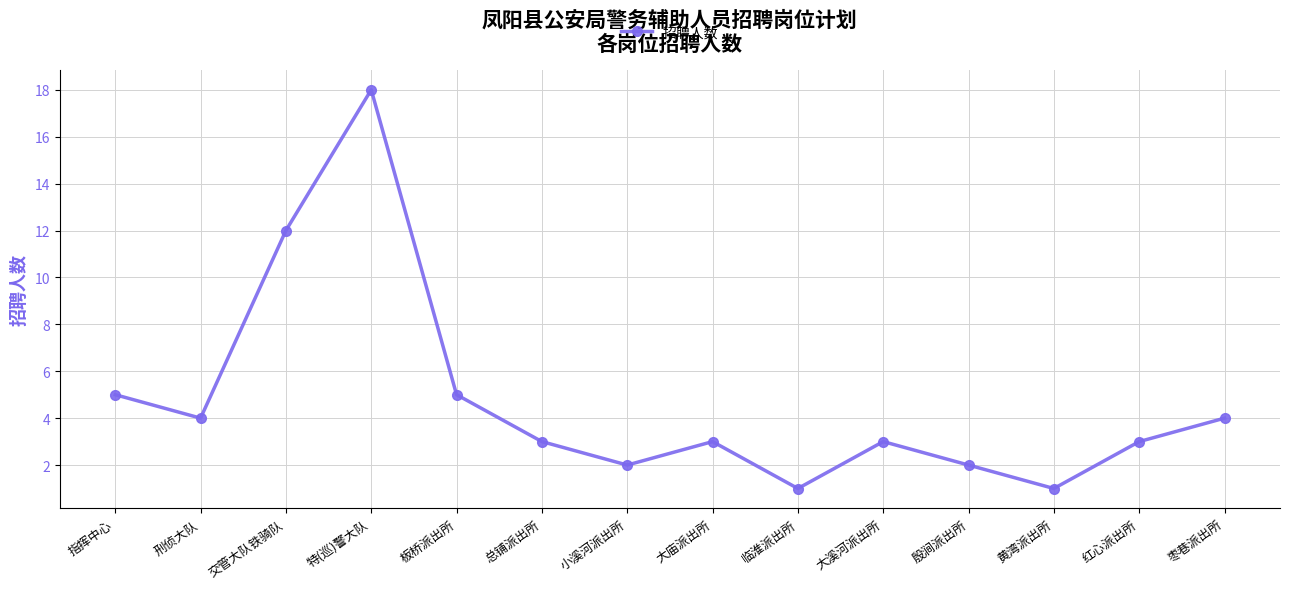

What is the difference between the values at 黄湾派出所 and 大庙派出所?

2